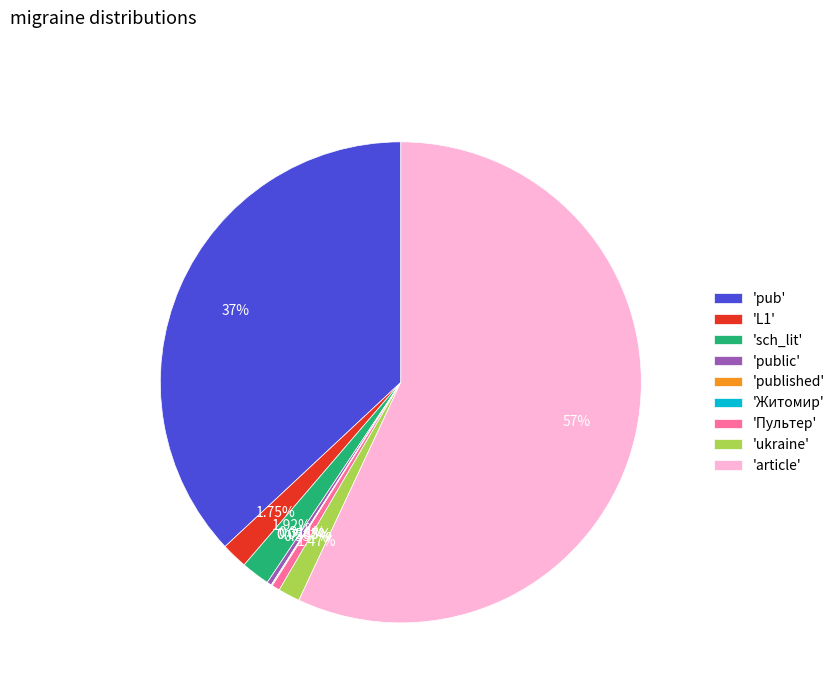

Combined, do 'article' and 'L1' account for over 50%?

Yes